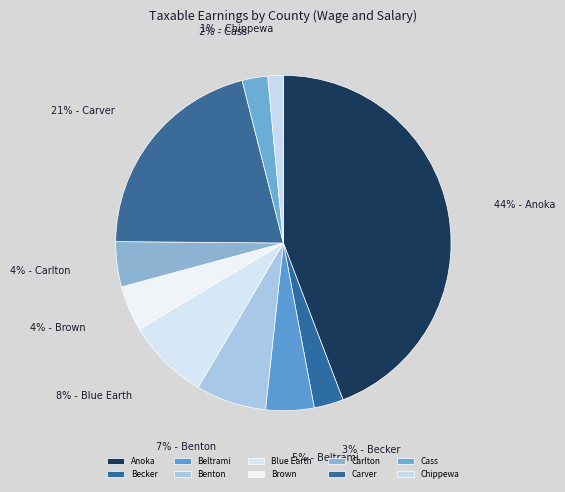

Between Brown and Cass, which is larger?

Brown